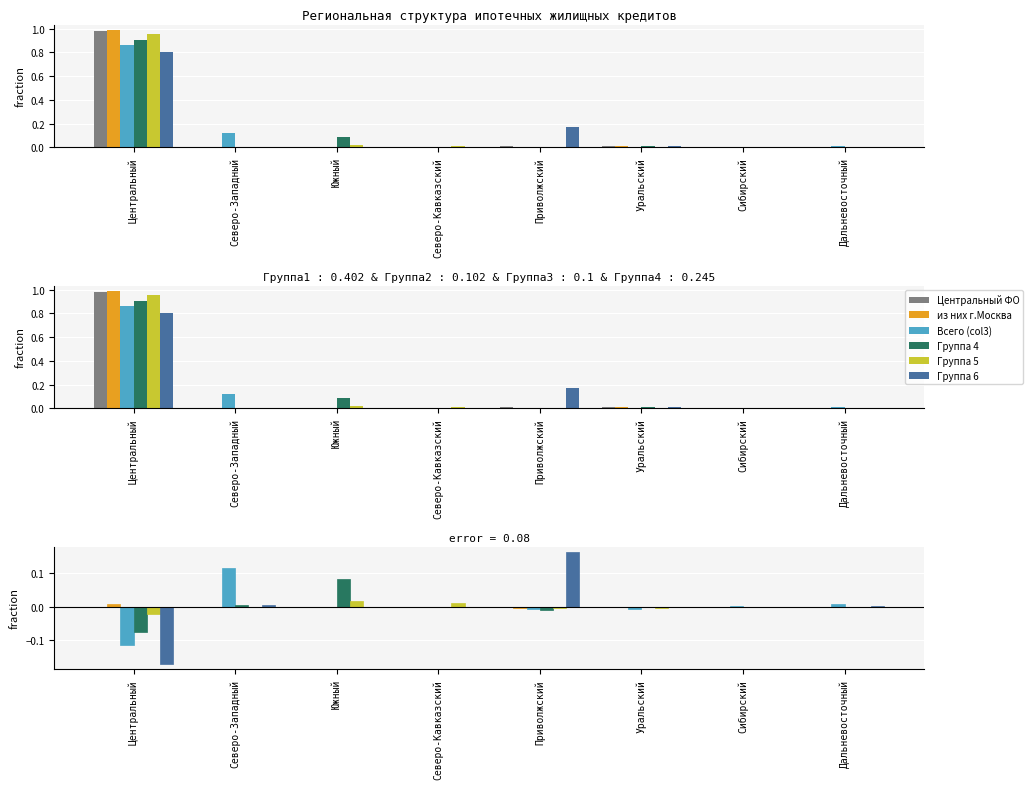

What is the difference between the maximum and minimum values in the Группа 6 series?

0.3